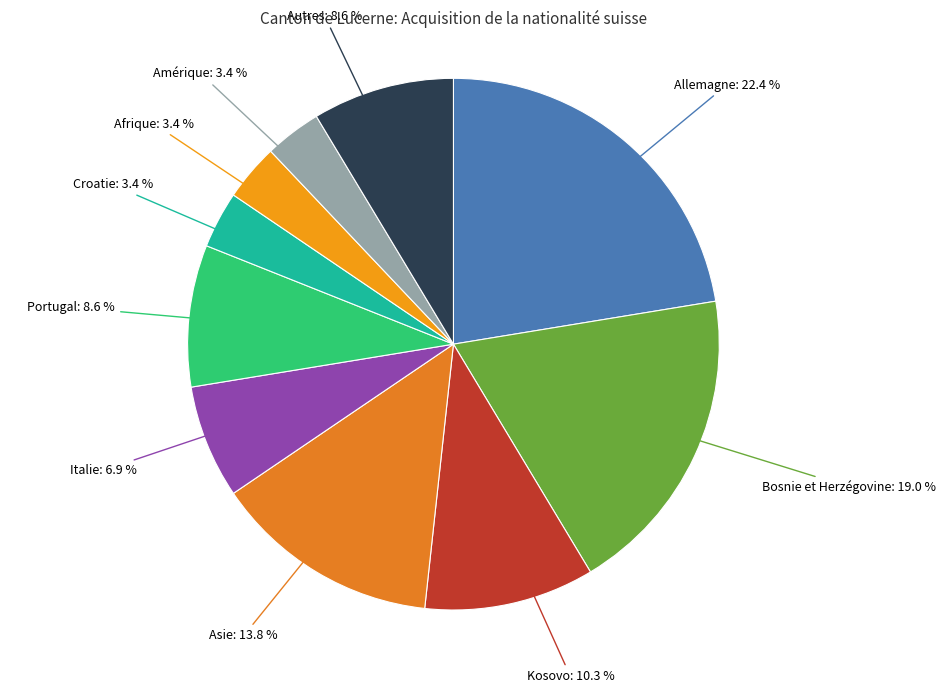

What percentage do Italie and Amérique together represent?

10.3%